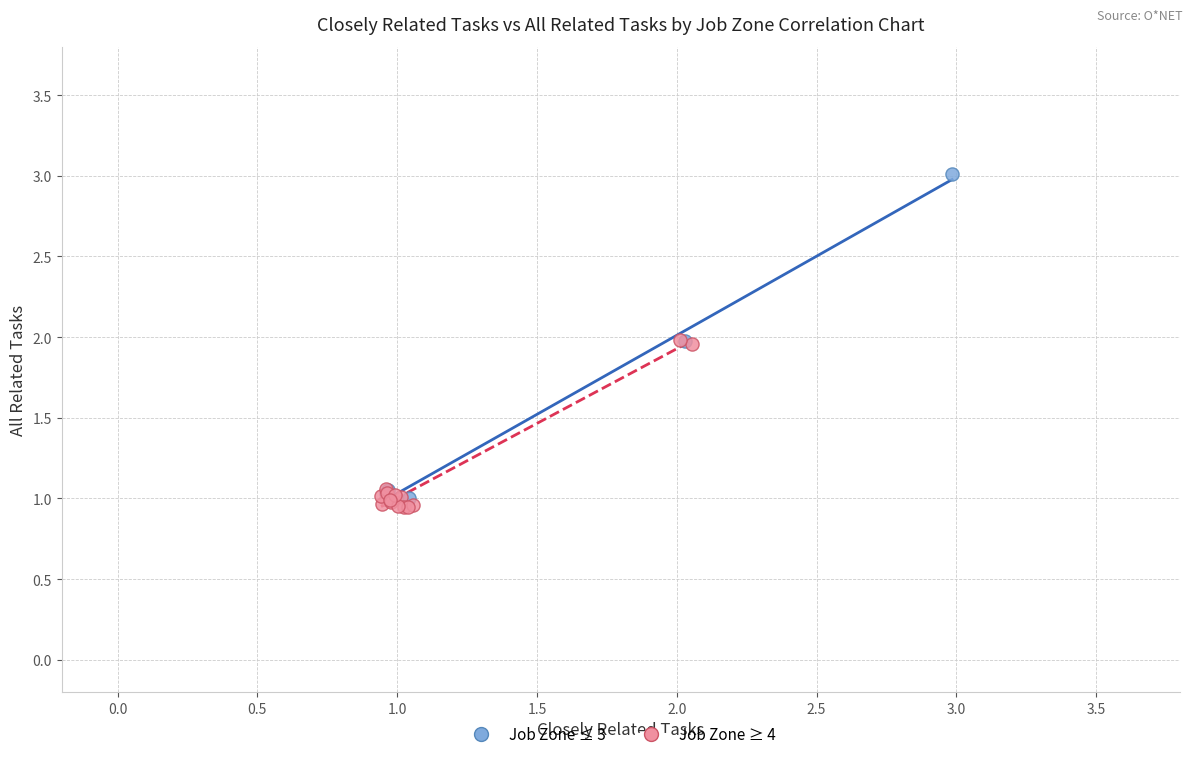

Which series has the widest spread of Y values?

Job Zone ≤ 3